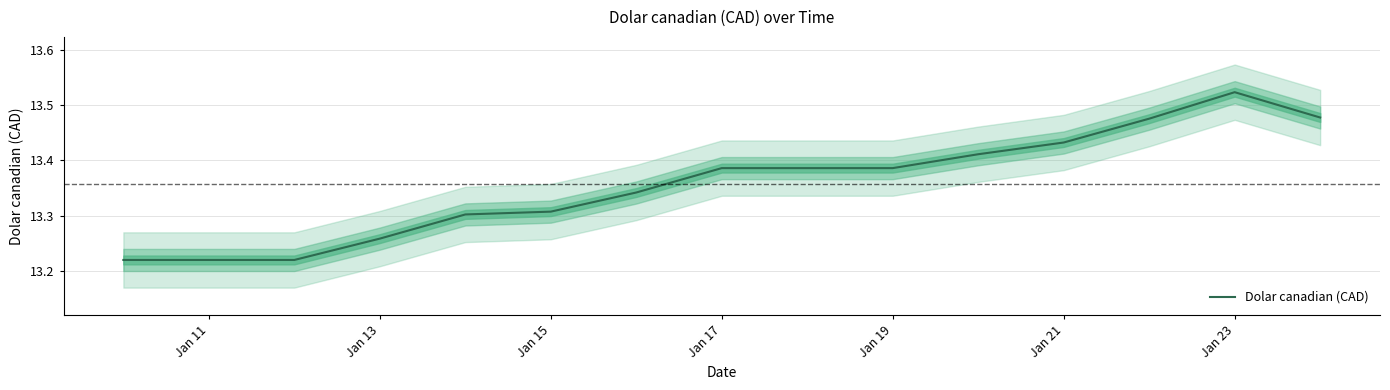

Which category has the highest value in the Dolar canadian (CAD) series?

Jan 23